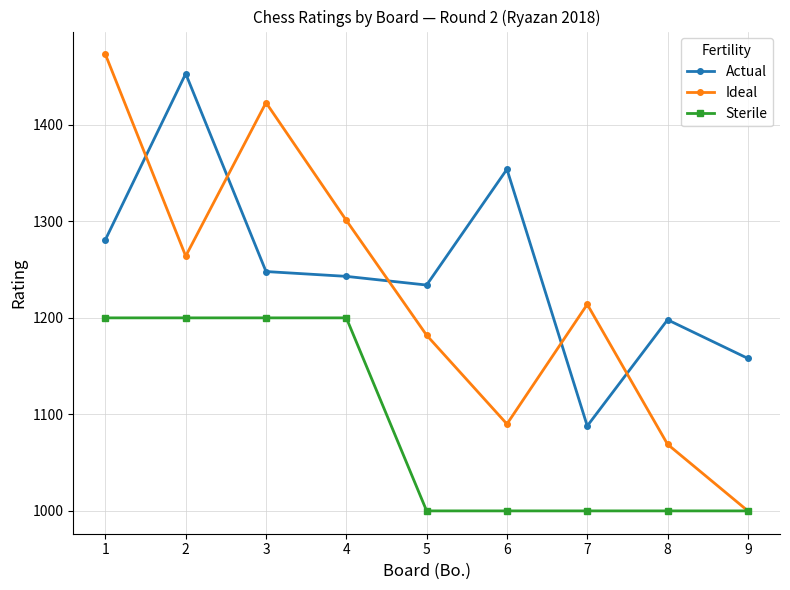

What is the difference between the highest and lowest values at 7?

214